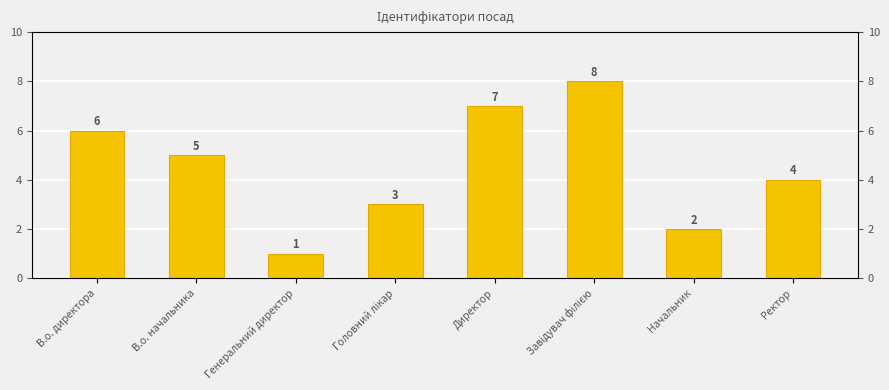

What is the sum of the values at Завідувач філією and Генеральний директор?

9